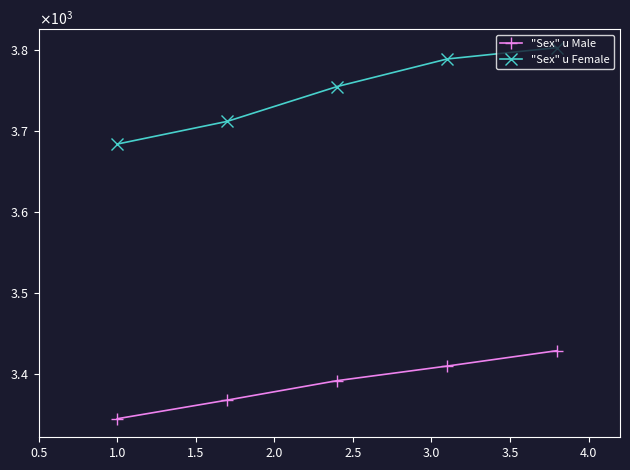

Reading left to right, transcribe all the data shown in this chart.

"Sex" u Male: 3345	3368	3392	3410	3429
"Sex" u Female: 3684	3712	3755	3789	3803